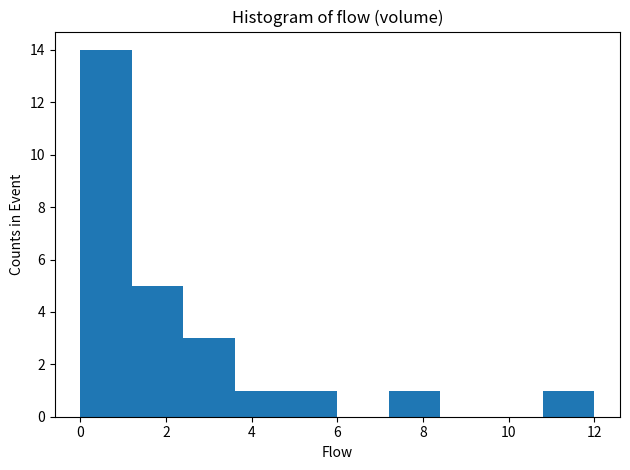

Over which range of the x-axis is the bar tallest?

0.0 to 1.2